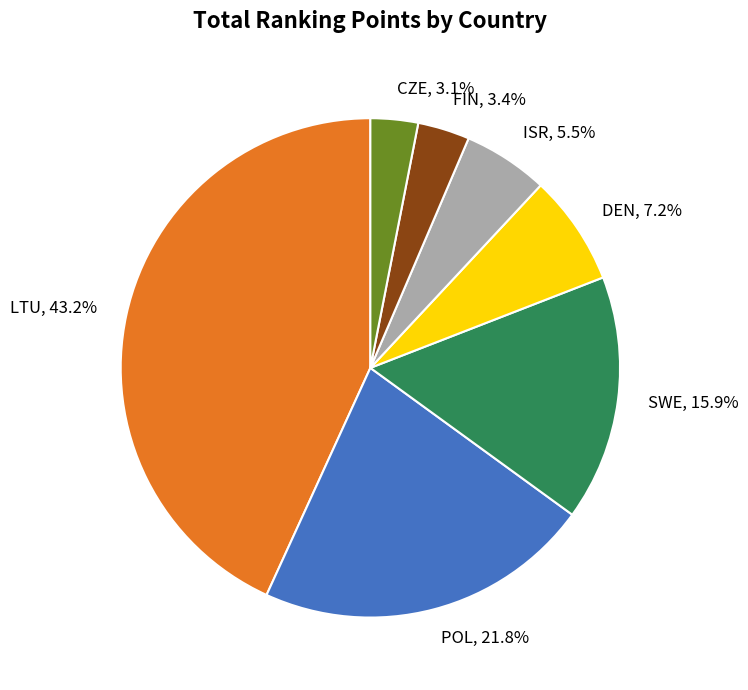

Is there any slice that represents more than half of the pie?

No